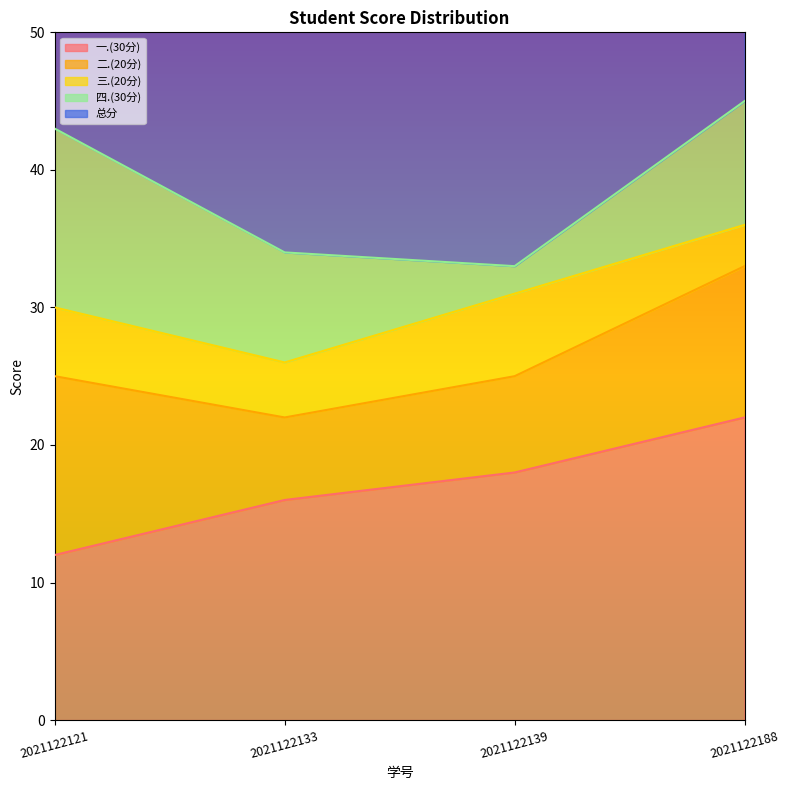

Reading left to right, list all the values displayed in this chart.

一.(30分): 12	16	18	22
二.(20分): 13	6	7	11
三.(20分): 5	4	6	3
四.(30分): 13	8	2	9
总分: 43	34	33	45